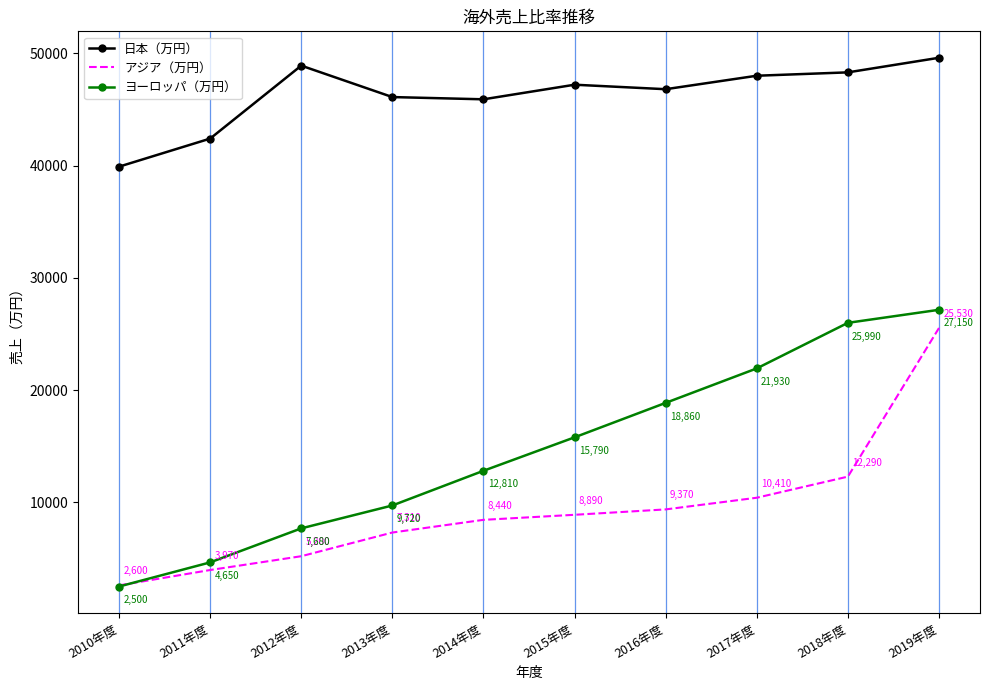

True or false: 日本（万円） and アジア（万円） intersect in this chart.

False